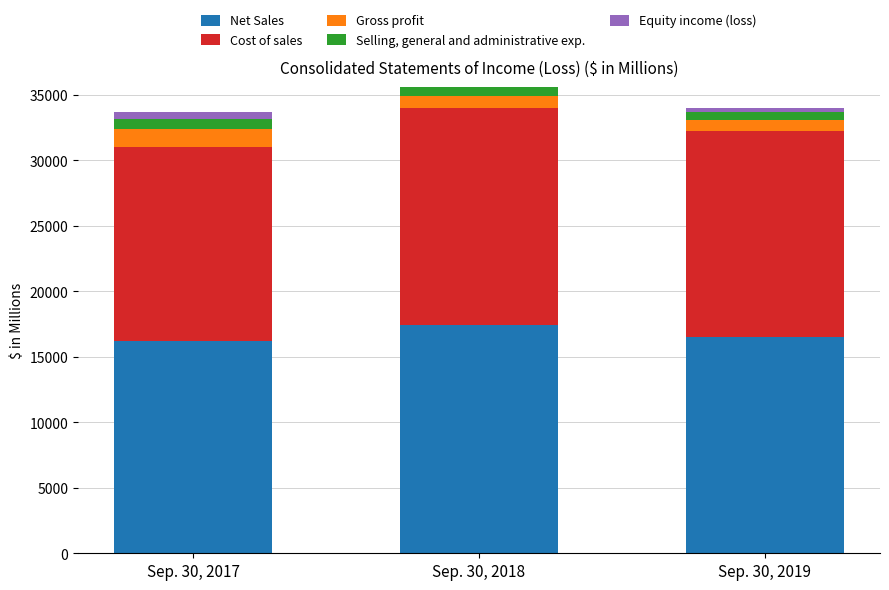

What is the average value of the Selling, general and administrative exp. series?

710